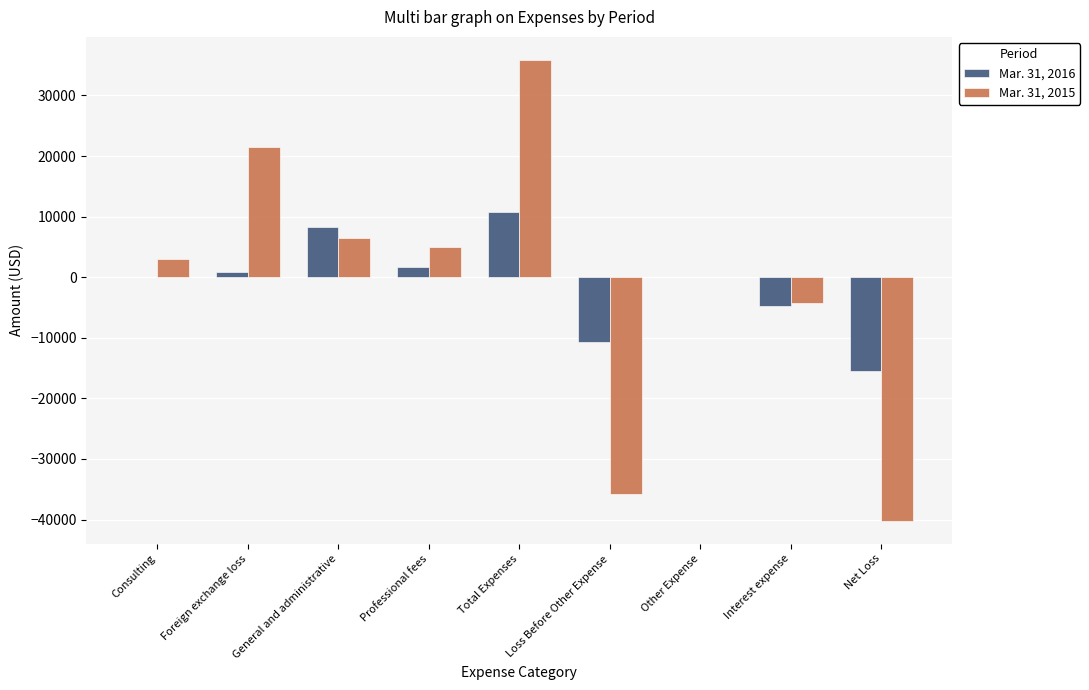

Is the value of Mar. 31, 2016 at Loss Before Other Expense greater than the value of Mar. 31, 2015 at Foreign exchange loss?

No